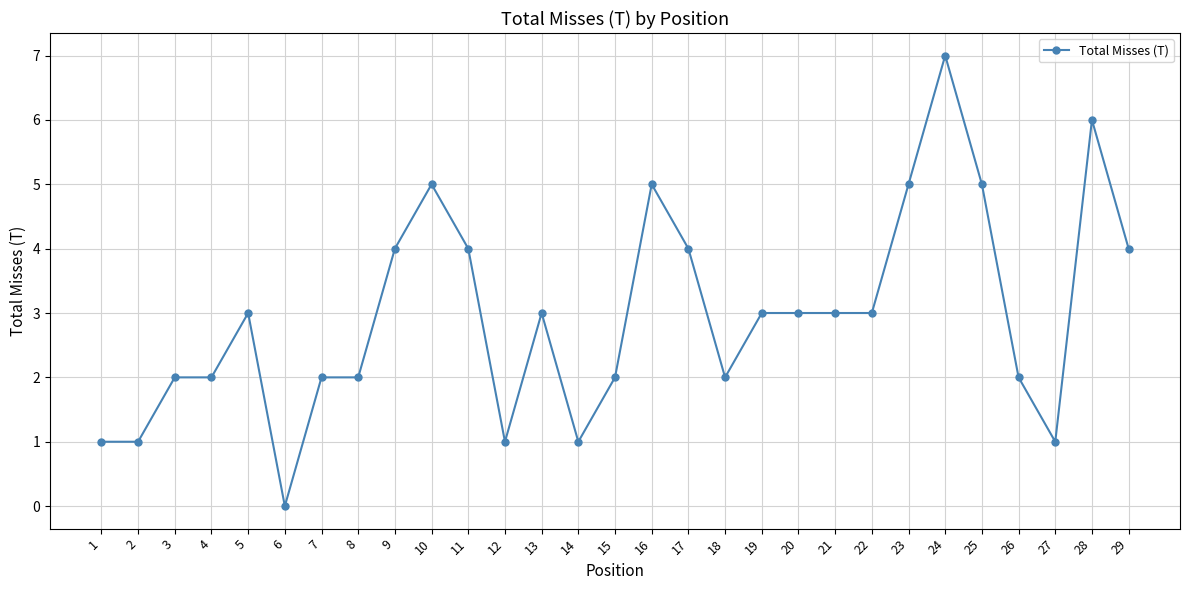

True or false: the data has more than 2 interior local peaks.

True